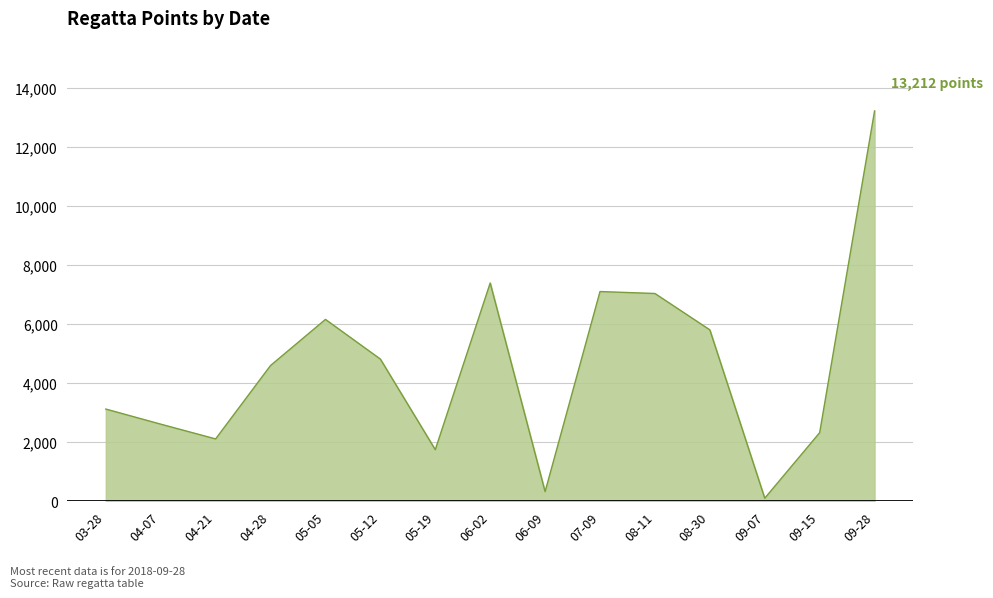

Between 04-28 and 05-19, which is larger?

04-28